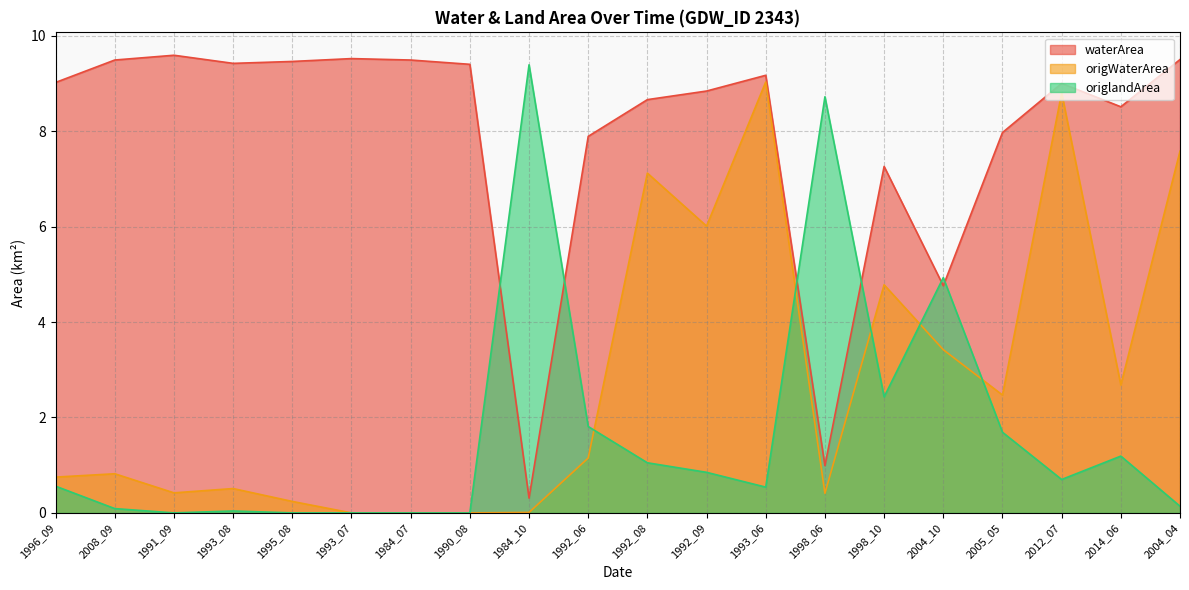

What is the difference between the highest and lowest values at 1995_08?

9.5